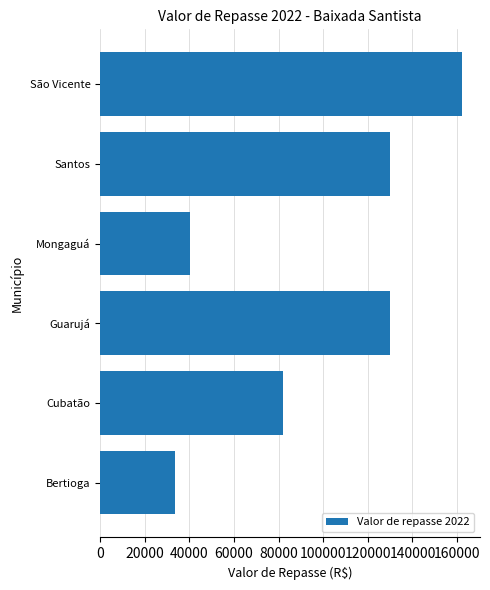

The chart shows a value of 252911.1 at São Vicente. True or false?

False